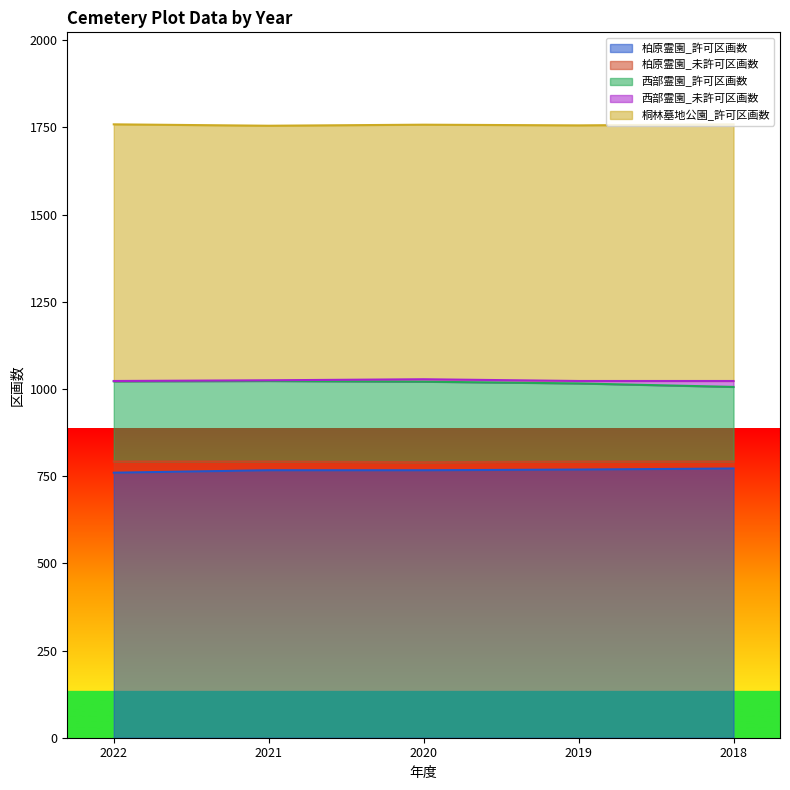

What is the value of the 西部霊園_許可区画数 point at the 2nd from the left?

231